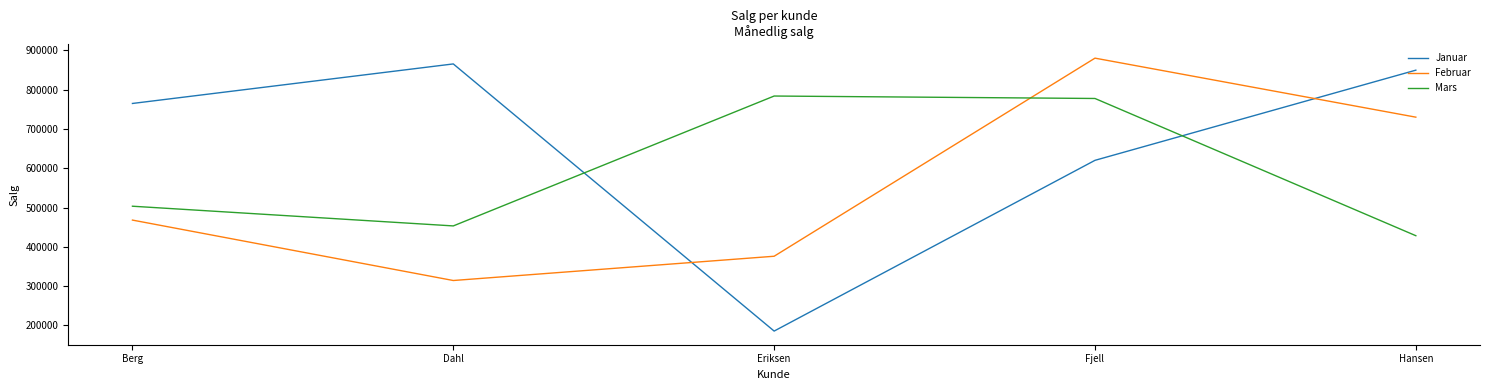

Which series has the largest range (max minus min)?

Januar